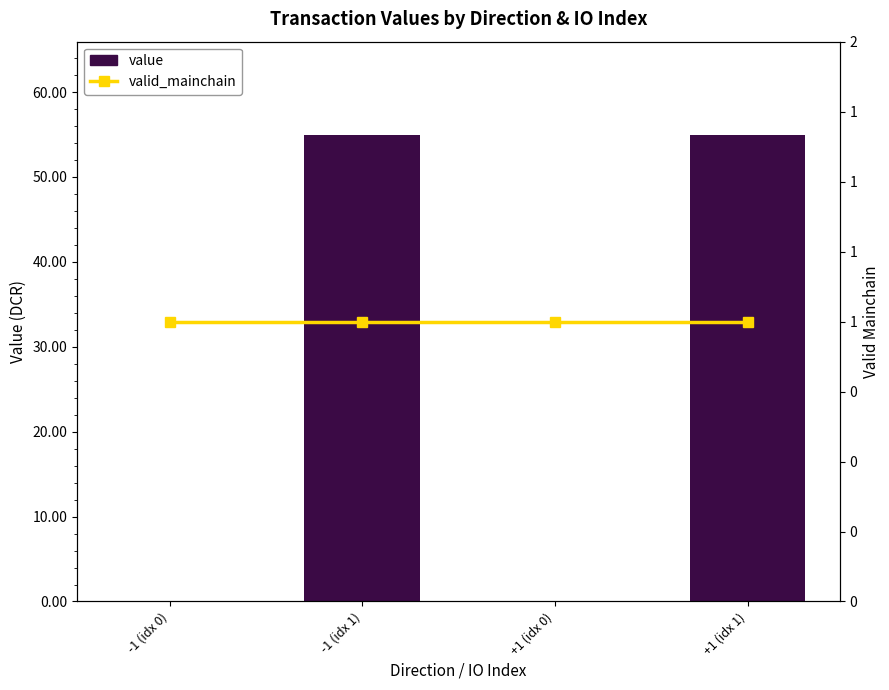

What are all the series names shown in the legend?

value, valid_mainchain